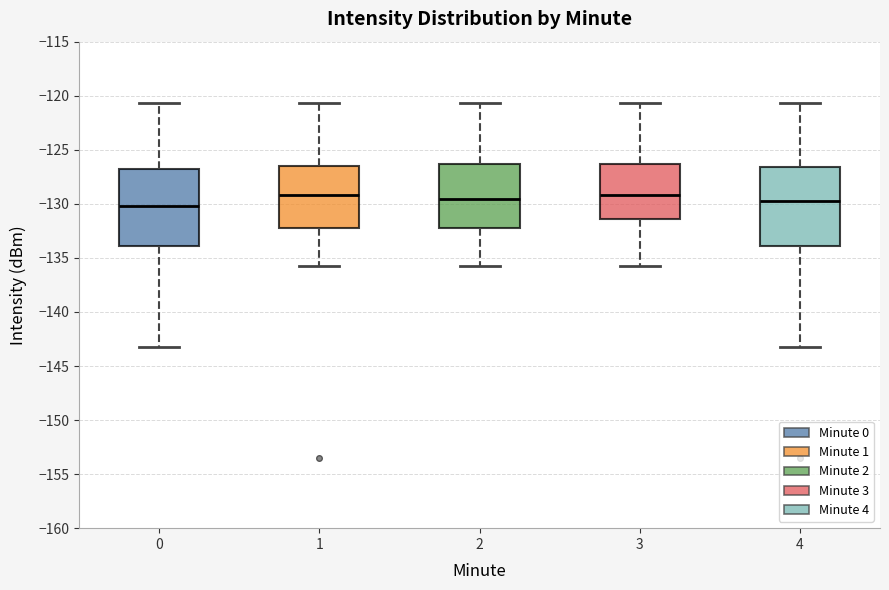

Reading left to right, transcribe this box plot: for each box, give where its median line is, the range the box spans, and where its two whiskers end, as read against the y-axis. The values are not printed on the chart, so give them approximately, as read against the axis.

0: median -130.0, box -134.0 to -126.5, whiskers -143.0 to -120.5
1: median -129.0, box -132.0 to -126.5, whiskers -136.0 to -120.5
2: median -129.5, box -132.0 to -126.5, whiskers -136.0 to -120.5
3: median -129.0, box -131.5 to -126.5, whiskers -136.0 to -120.5
4: median -129.5, box -134.0 to -126.5, whiskers -143.0 to -120.5